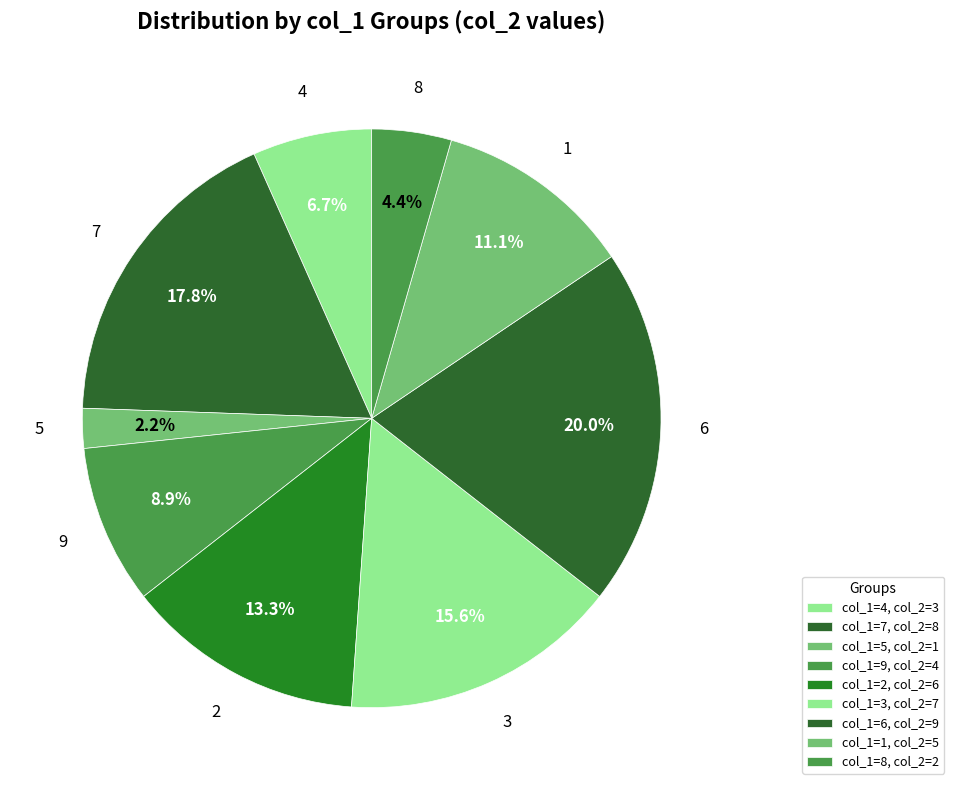

Count the number of slices in the pie.

9